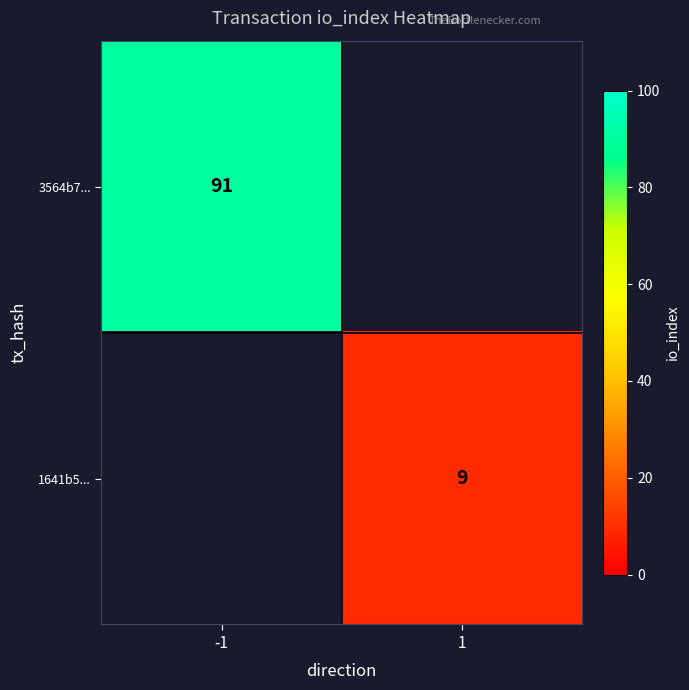

The value of 3564b7... at -1 is 145. True or false?

False